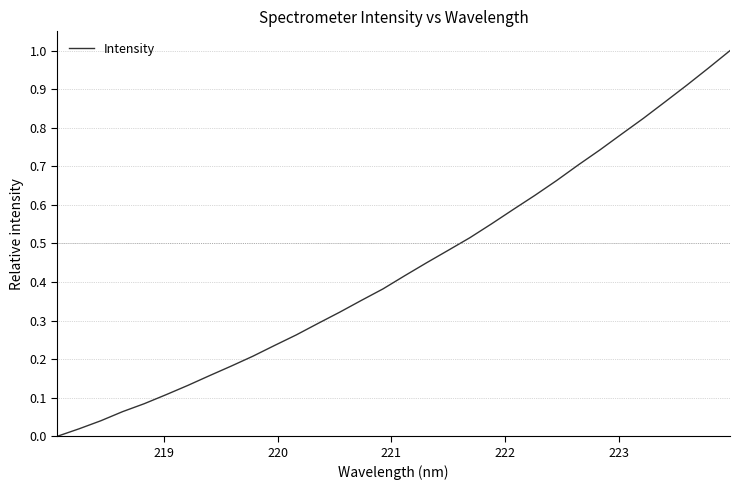

True or false: there are more than 0 points higher than both neighbors.

False